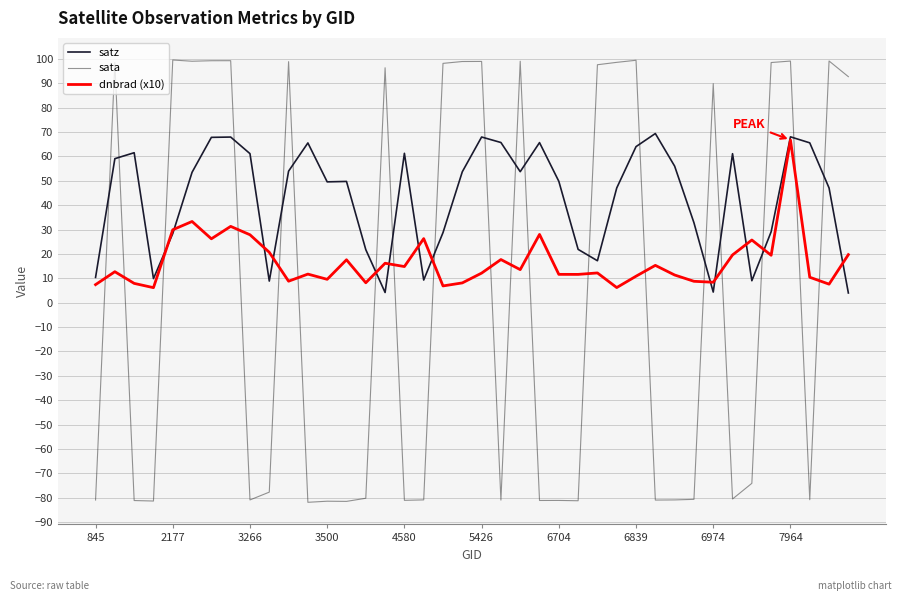

Which series has the largest range (max minus min)?

sata